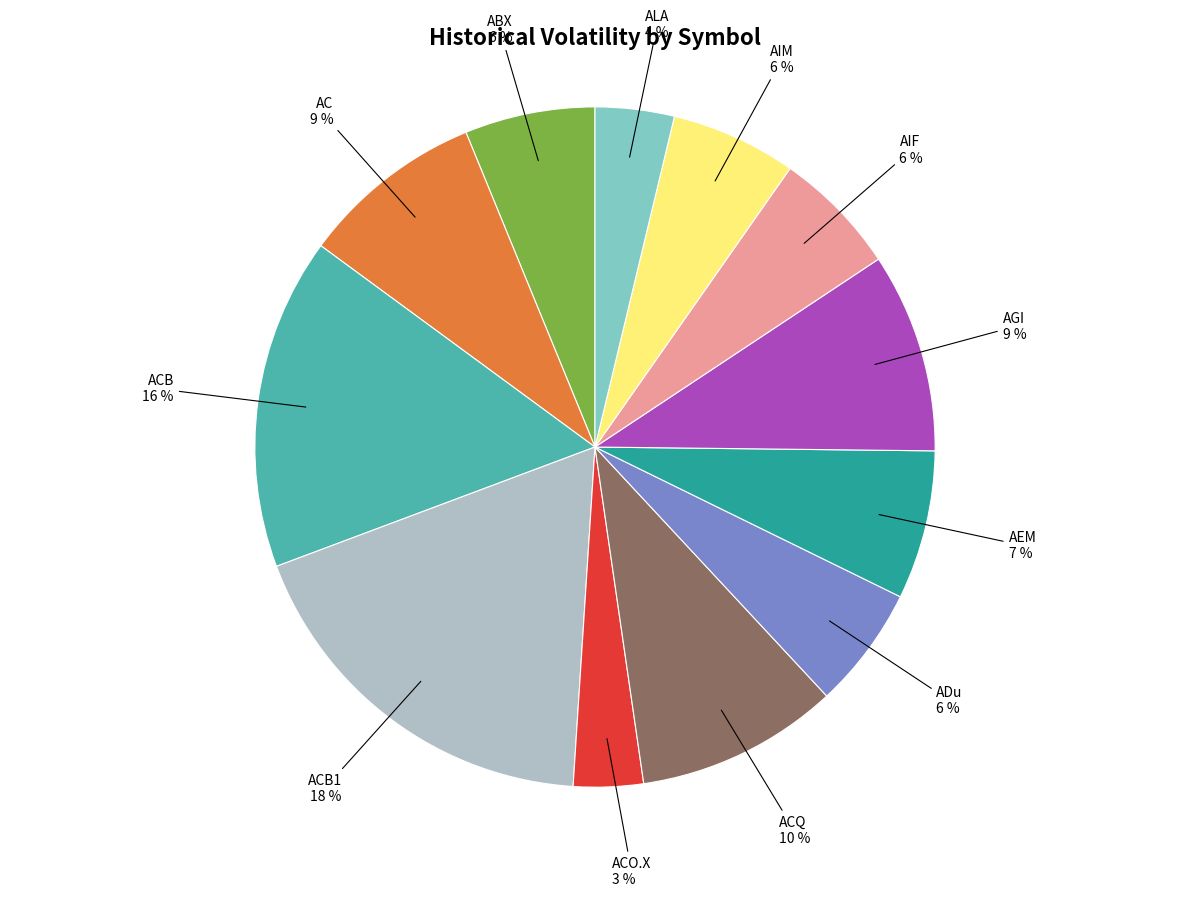

Does any single category account for the majority?

No